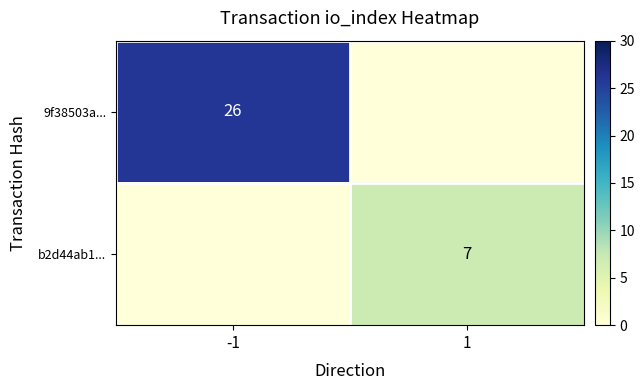

At which category does the chart reach its minimum across all series?

1